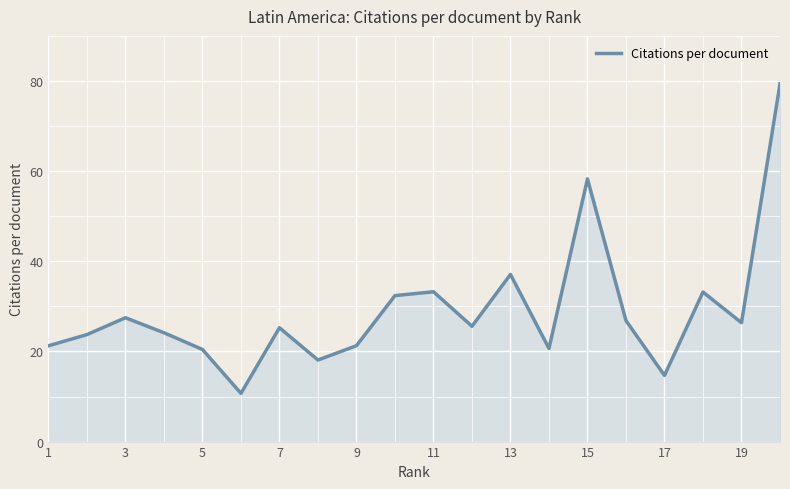

What is the minimum value shown in the chart?

10.7